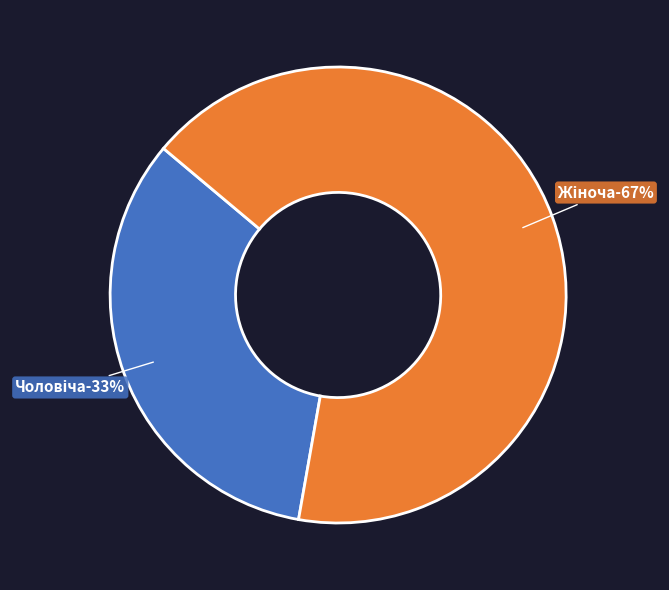

Which slice is the largest?

Жіноча